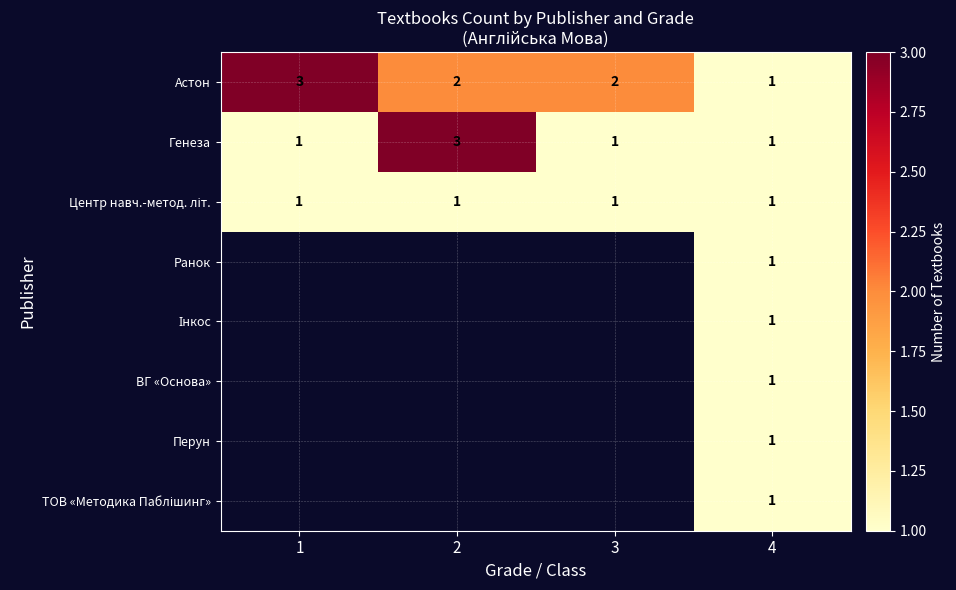

What is the total value across all series at 4?

8